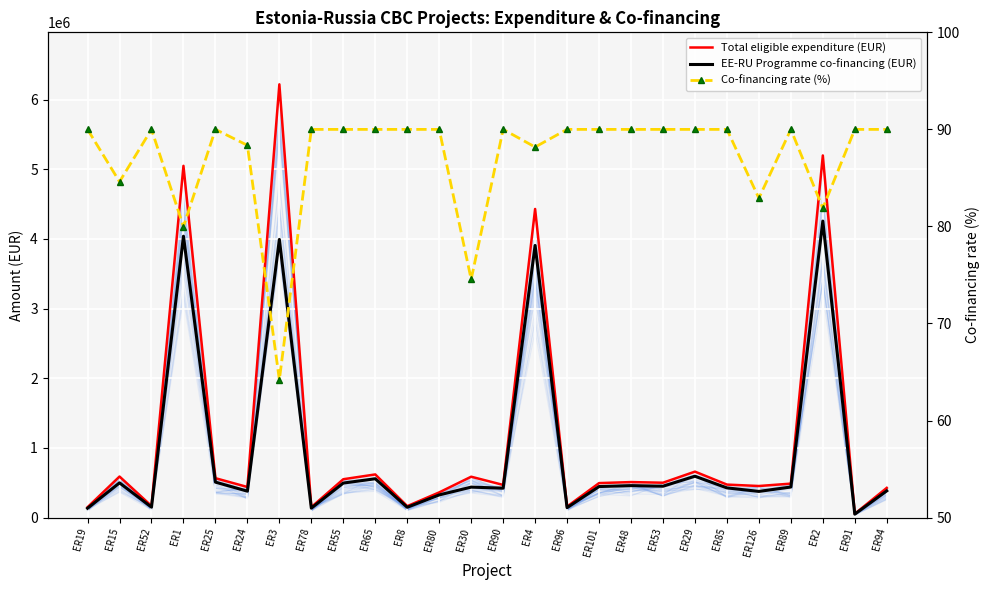

True or false: Co-financing rate (%) and EE-RU Programme co-financing (EUR) intersect in this chart.

False